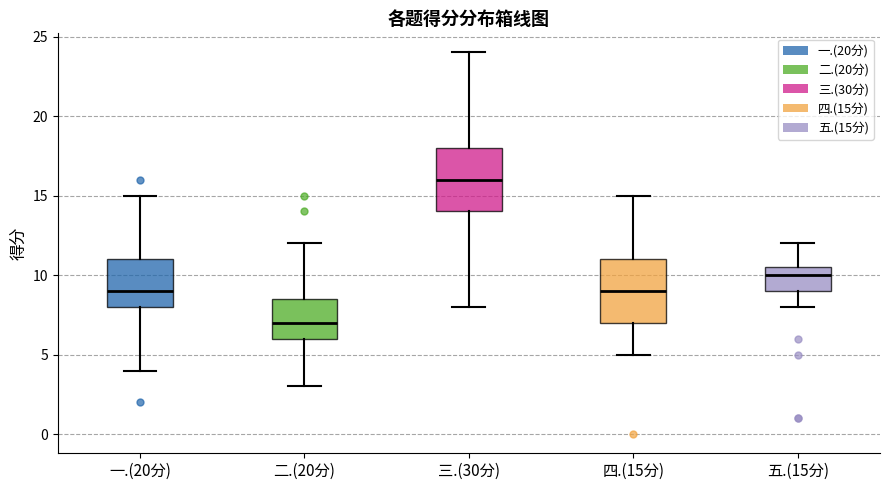

Where is the upper edge of the box for 二.(20分) on the y-axis? The values are not printed on the chart, so give them approximately, as read against the axis.

8.5